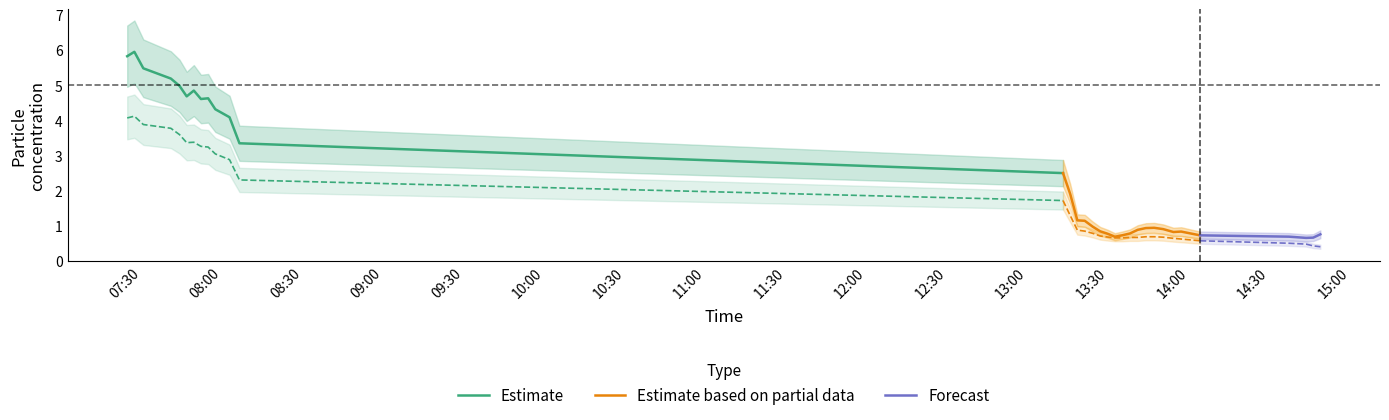

What is the highest value of the Estimate series?

6.0